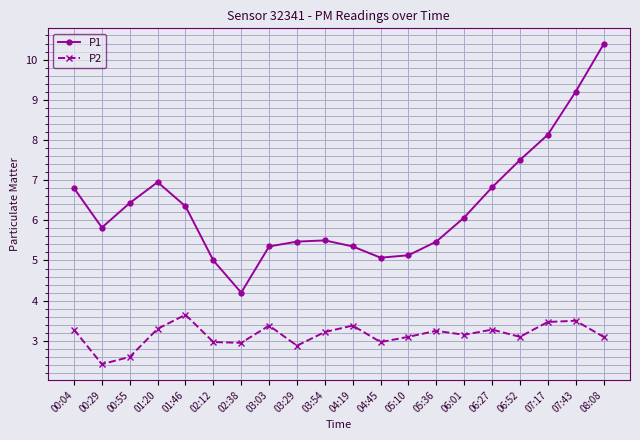

What is the difference between the maximum and minimum values in the P2 series?

1.2